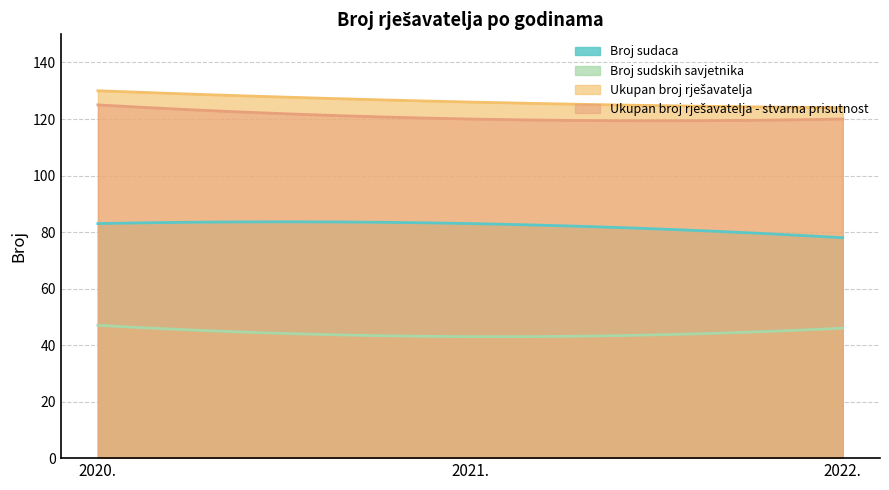

Which series has the widest spread of values?

Ukupan broj rješavatelja